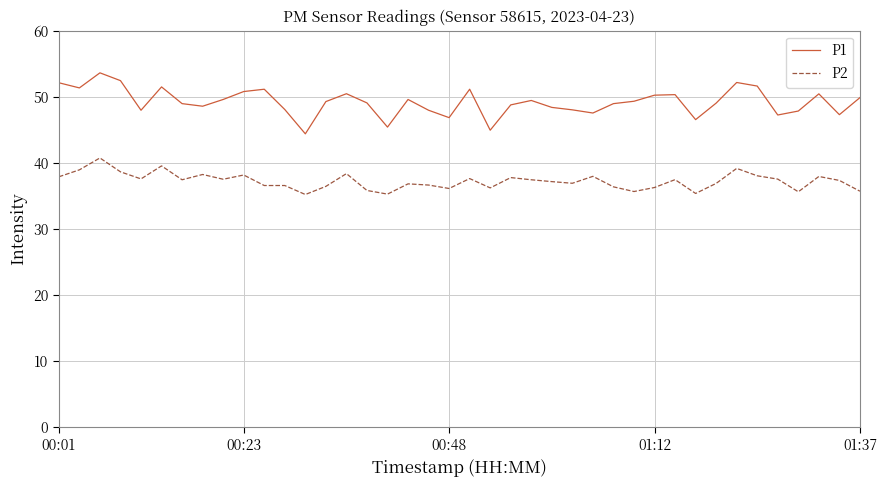

Rank the series by their average value, from lowest to highest.

P2, P1